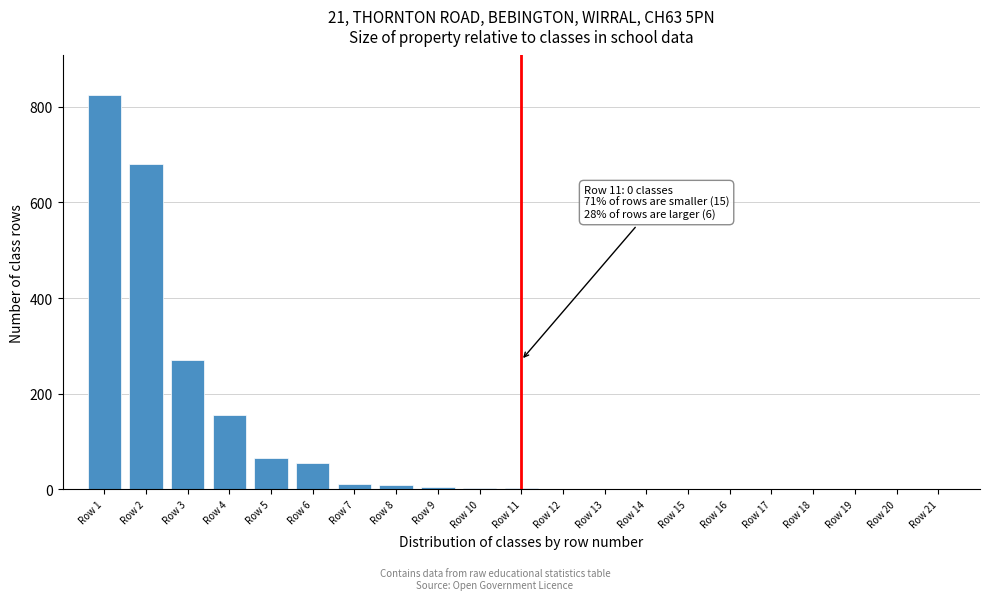

The value at Row 5 is 65. True or false?

True